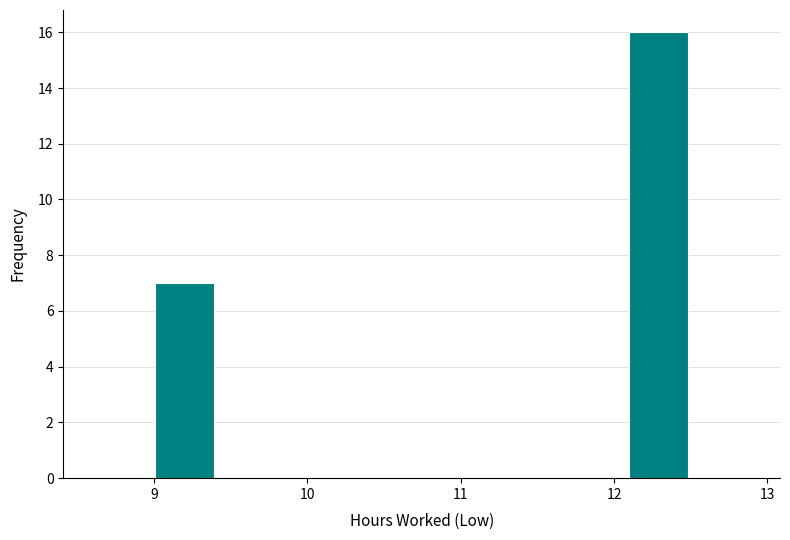

Read against the x-axis, roughly where is the centre of the tallest bar?

12.3